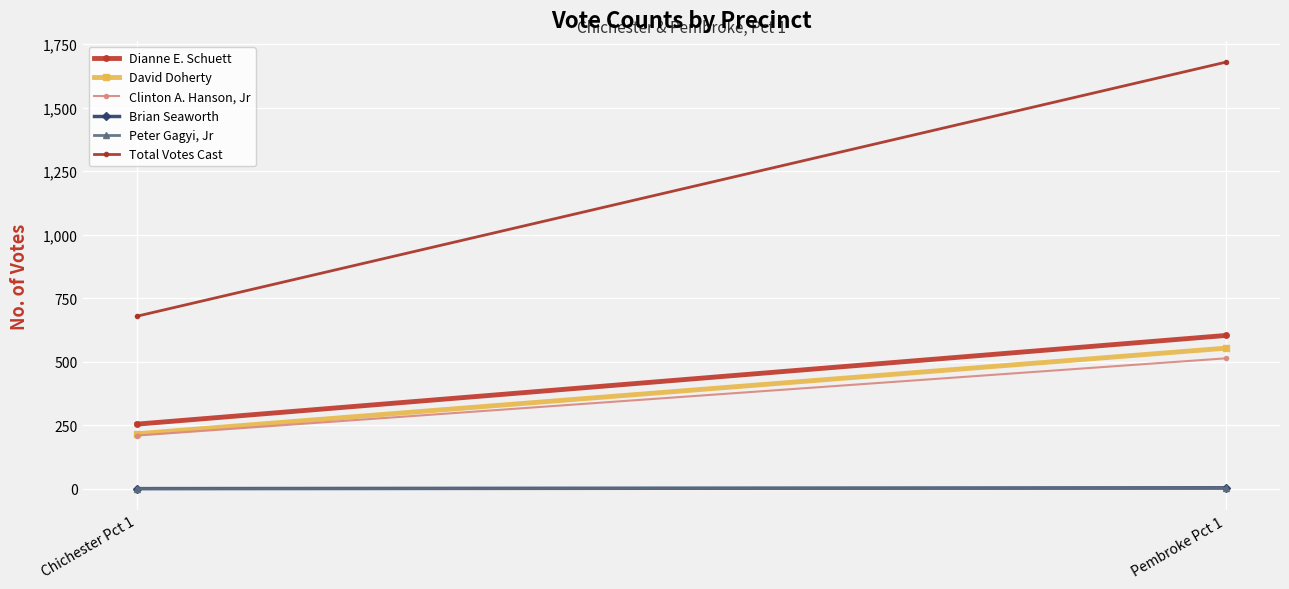

Is the value of Total Votes Cast at Pembroke Pct 1 greater than the value of Peter Gagyi, Jr at Pembroke Pct 1?

Yes